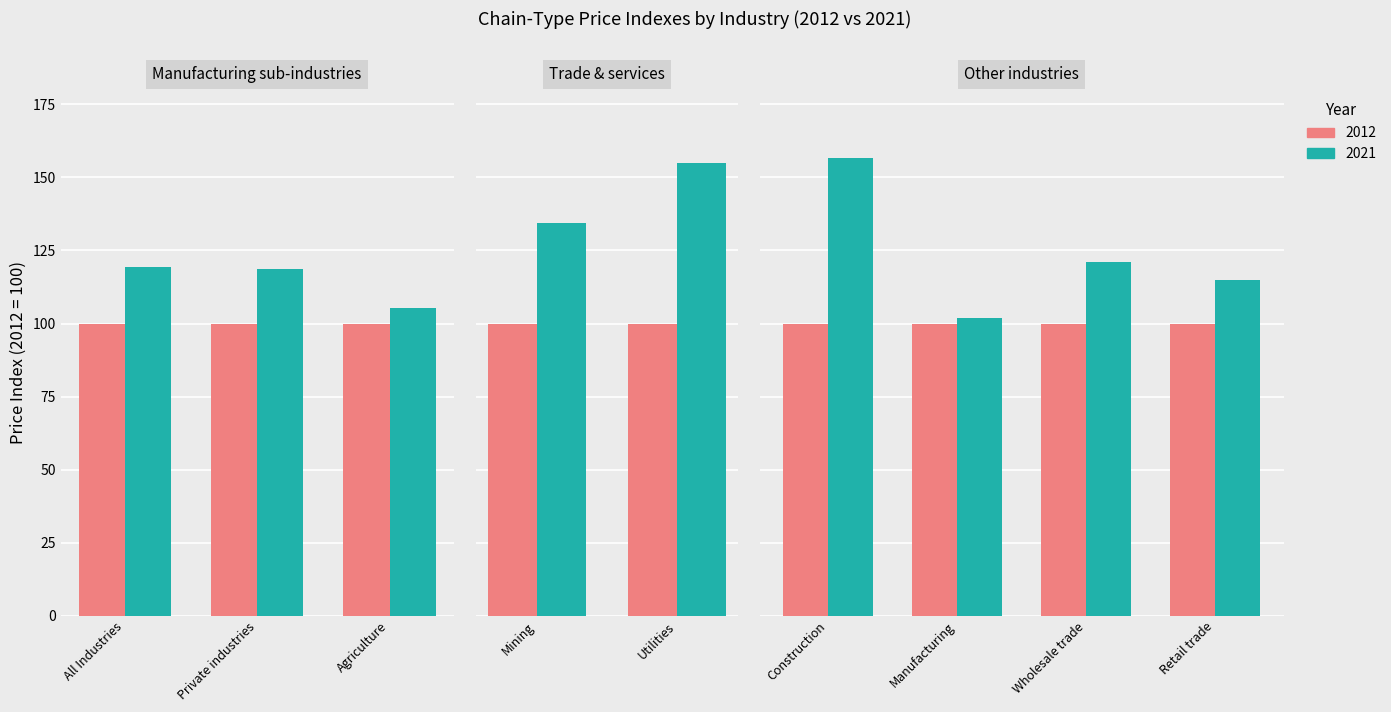

How many bars are there in total?

18